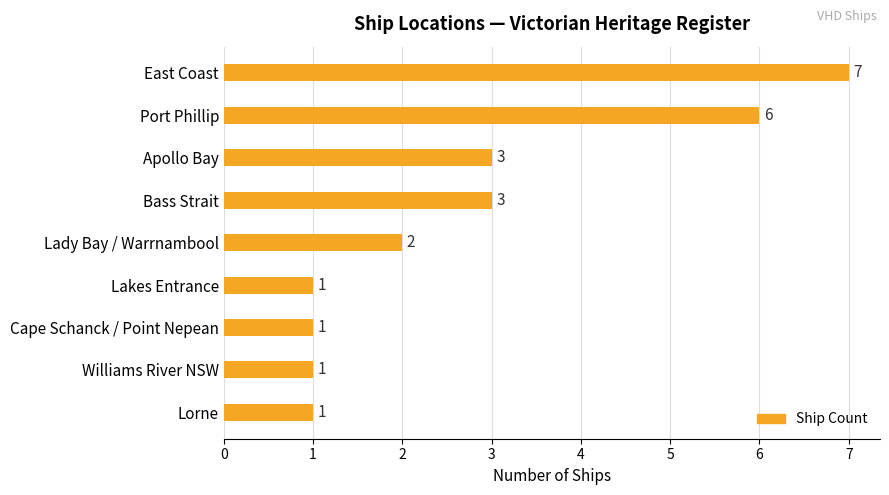

Count the values in the range 1 to 3.

7